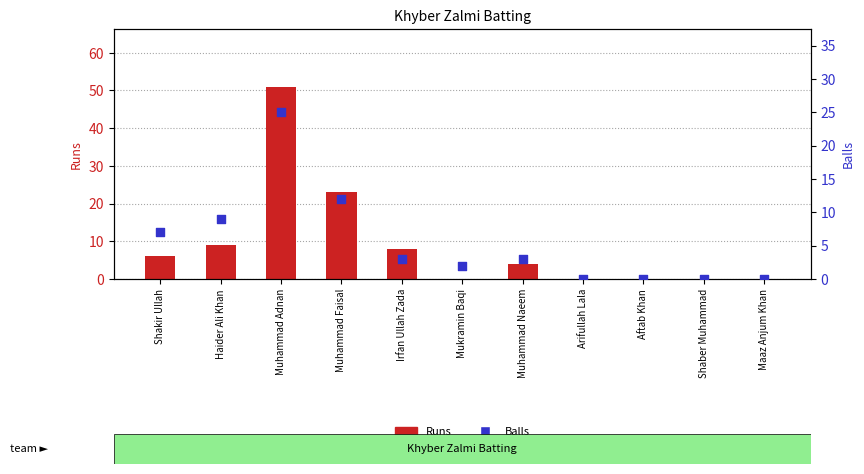

What is the total value across all series at Irfan Ullah Zada?

11